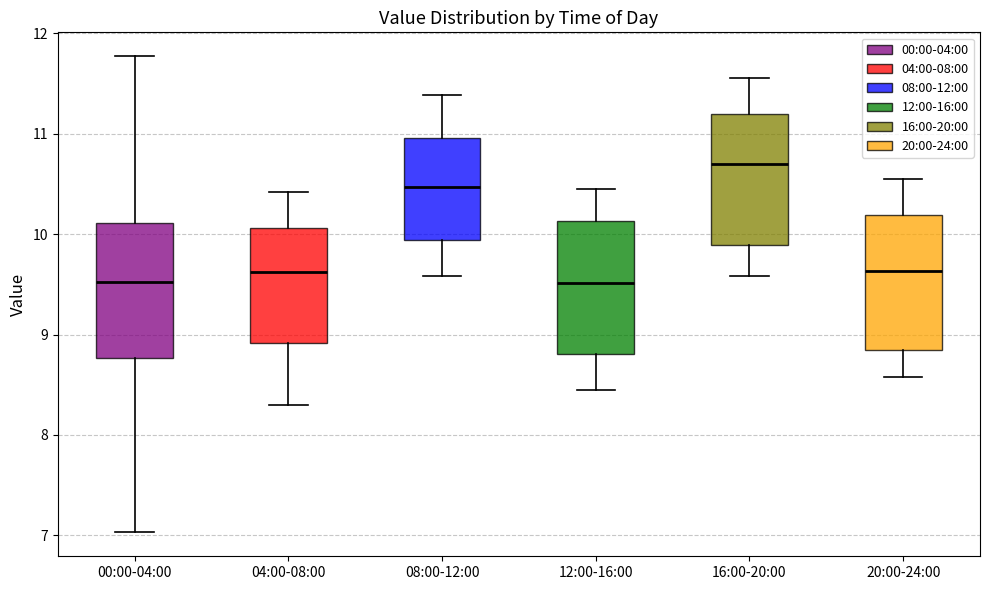

Where does the upper whisker of the box for 20:00-24:00 end on the y-axis? The values are not printed on the chart, so give them approximately, as read against the axis.

10.6